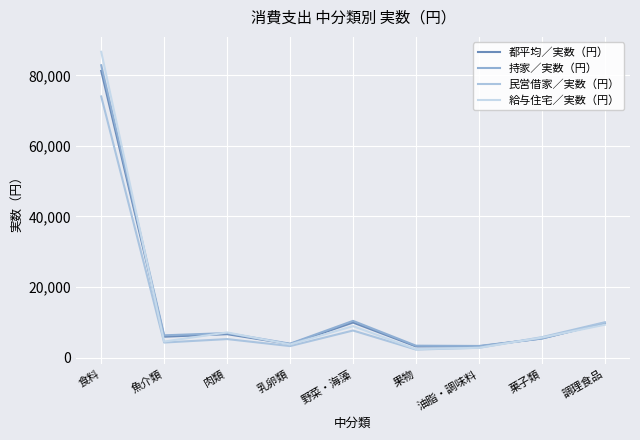

Which series ends up on top after the final intersection of 持家／実数（円） and 民営借家／実数（円）?

民営借家／実数（円）